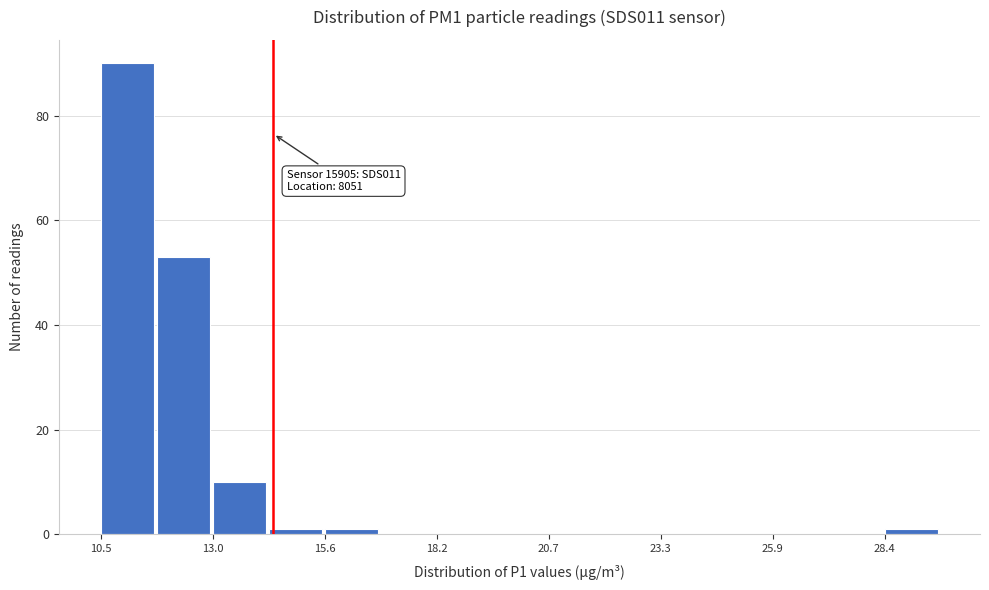

Around what value on the x-axis is the tallest bar? Give the approximate position of its centre, as read against the axis.

11.0